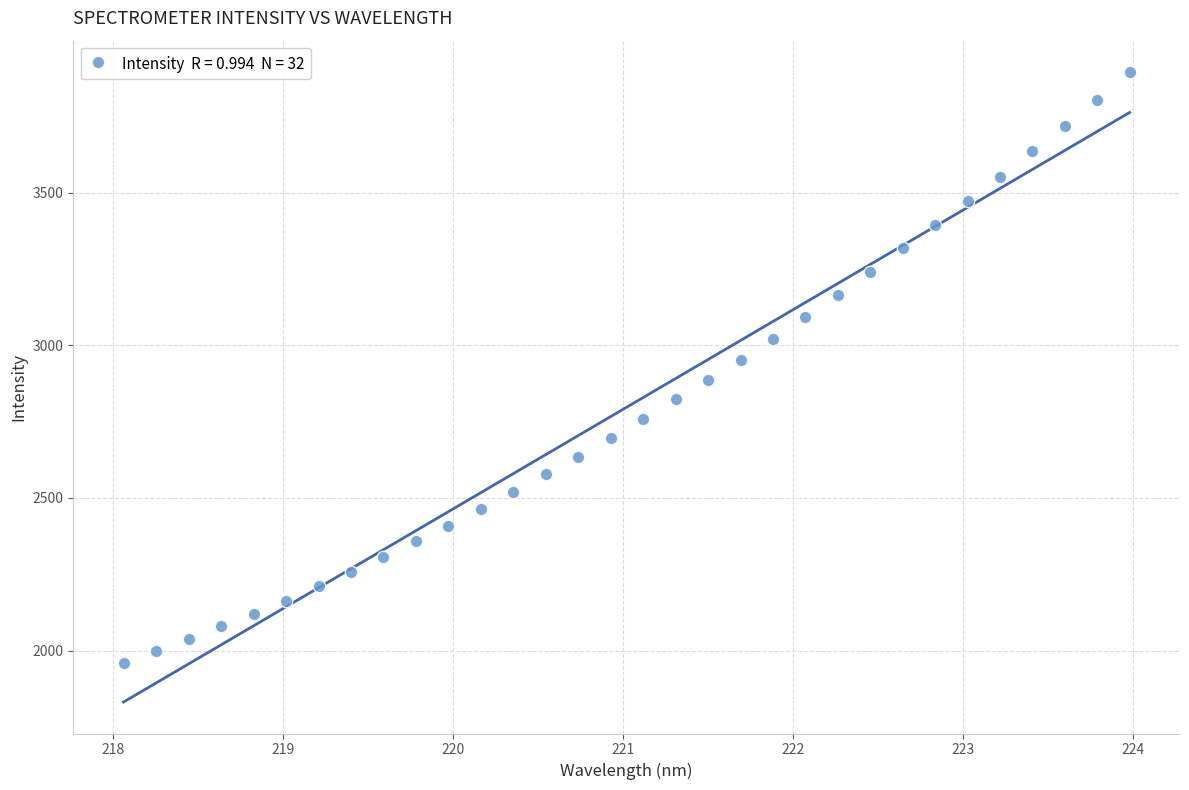

What is the range of X values (max minus min)?

5.9